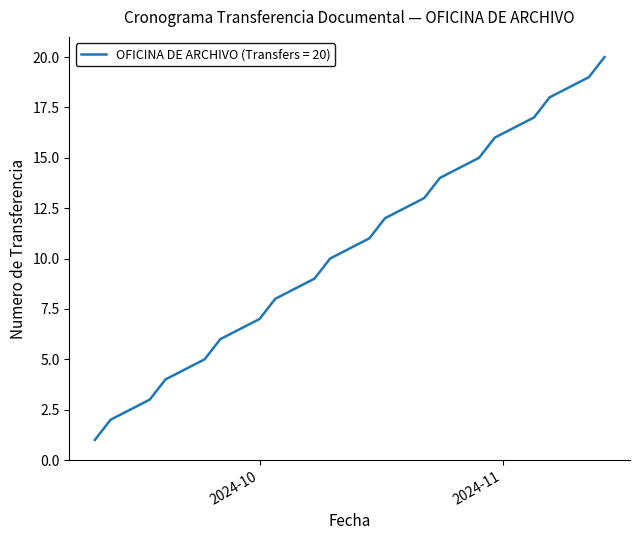

What is the difference between the maximum and minimum values?

19